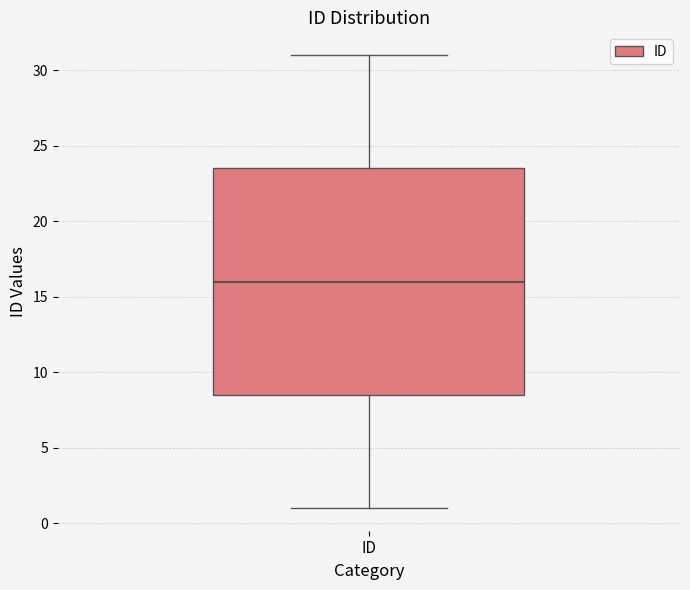

Read this box plot against the y-axis: the position of the median line, the range covered by the box, and the ends of both whiskers. The values are not printed on the chart, so give them approximately, as read against the axis.

median 16.0, box 8.5 to 23.5, whiskers 1.0 to 31.0